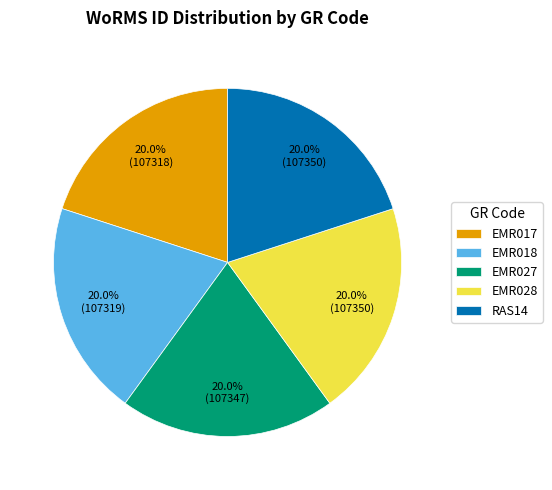

Count the number of slices in the pie.

5